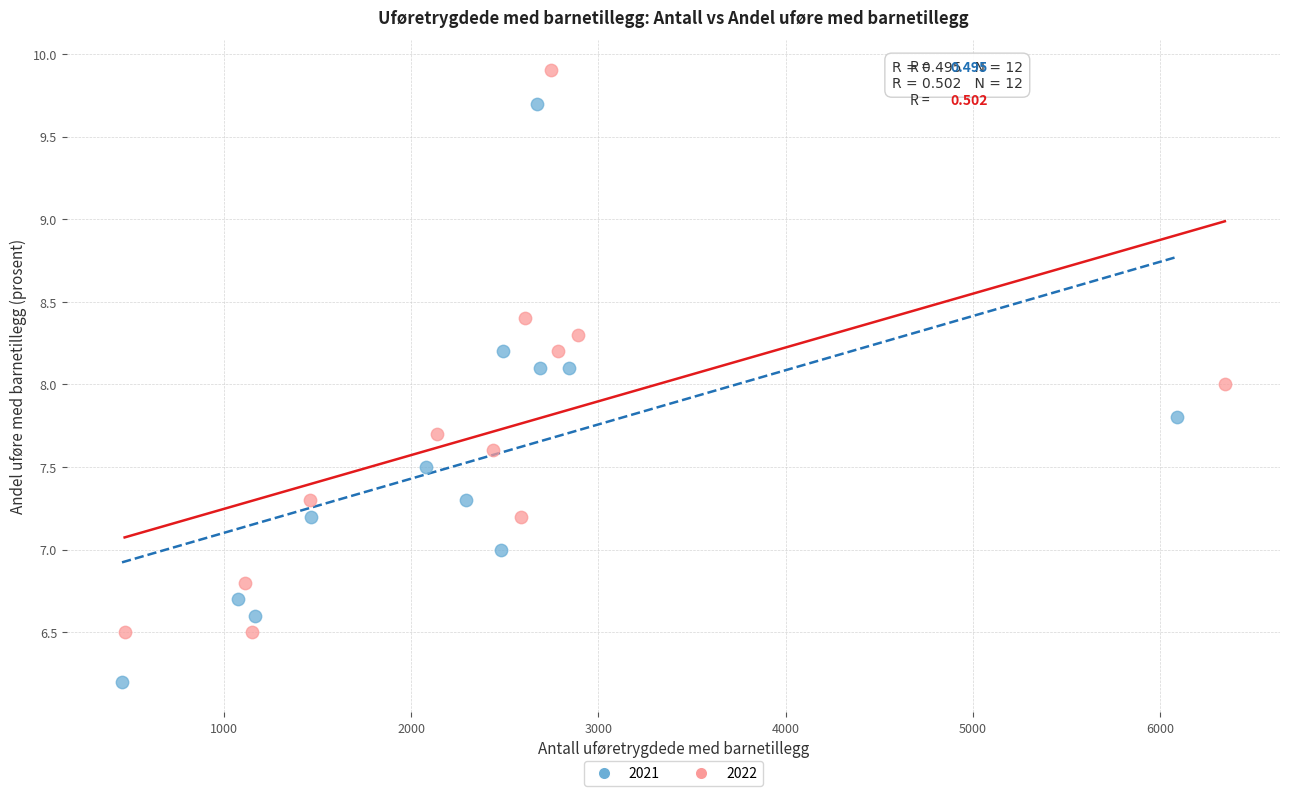

Which series reaches the maximum Y coordinate?

2022